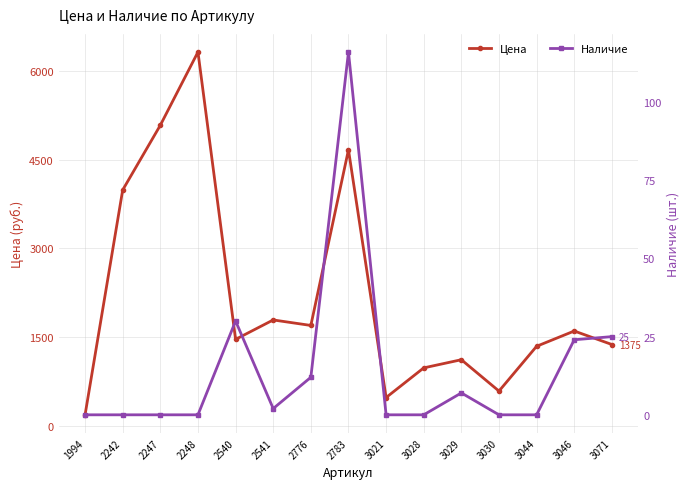

Is this an area chart (filled region under the line)?

No